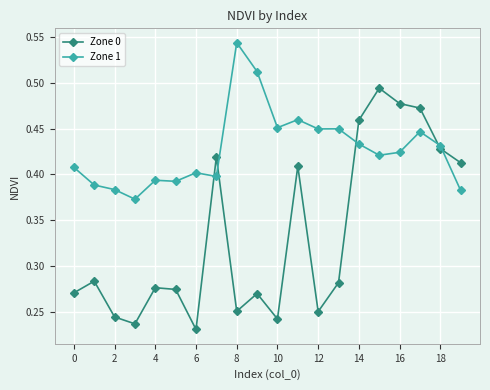

Which series has the largest range (max minus min)?

Zone 0